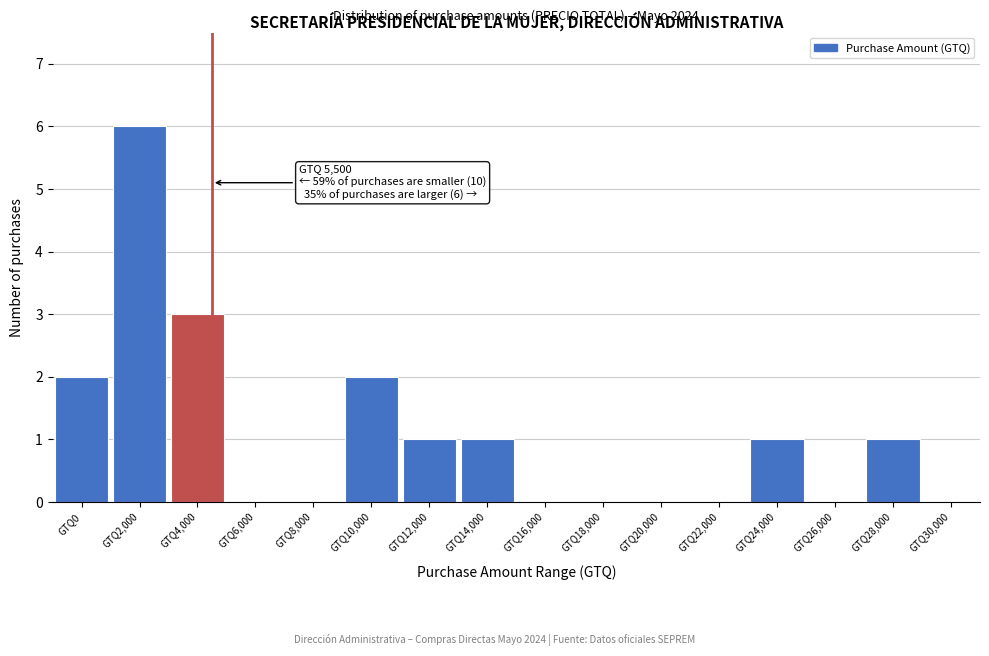

Reading left to right, transcribe all the data shown in this chart.

GTQ0=2	GTQ2,000=6	GTQ4,000=3	GTQ6,000=0	GTQ8,000=0	GTQ10,000=2	GTQ12,000=1	GTQ14,000=1	GTQ16,000=0	GTQ18,000=0	GTQ20,000=0	GTQ22,000=0	GTQ24,000=1	GTQ26,000=0	GTQ28,000=1	GTQ30,000=0